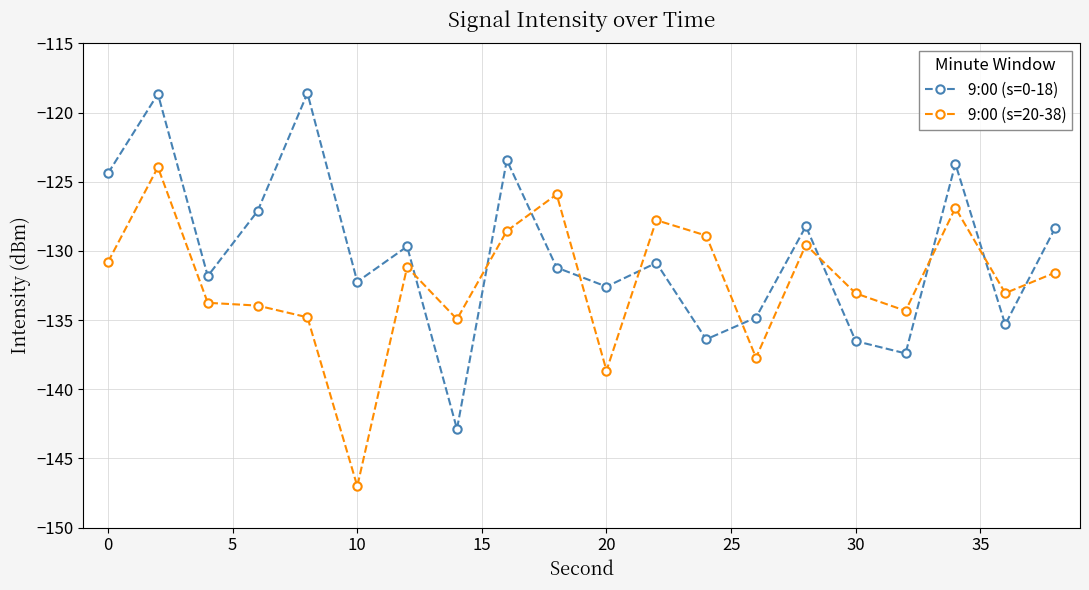

What is the maximum value shown in the chart?

-118.6